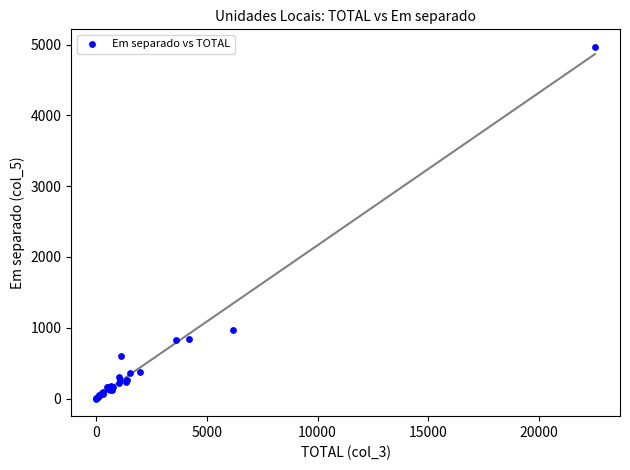

What Y value in the scatter plot is closest to 2483?

968